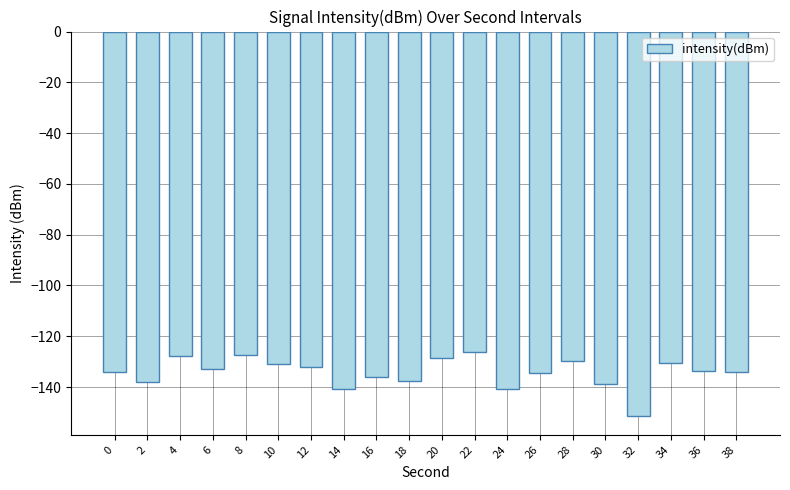

Count the number of categories in the chart.

20